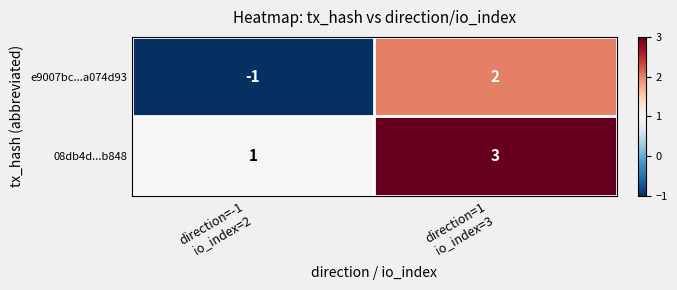

What is the difference between the highest and lowest values at direction=-1
io_index=2?

2